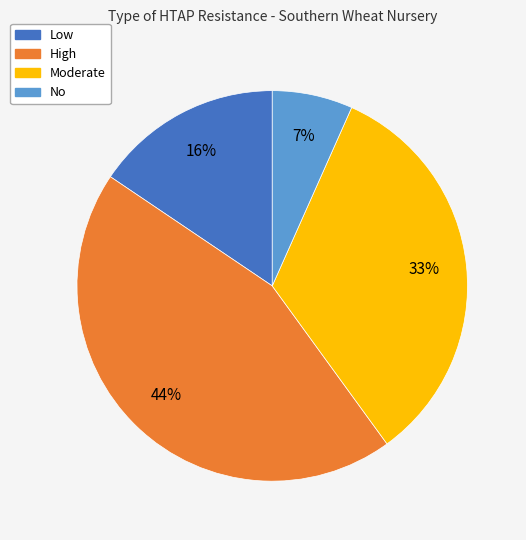

Is the sum of Moderate and High greater than half?

Yes